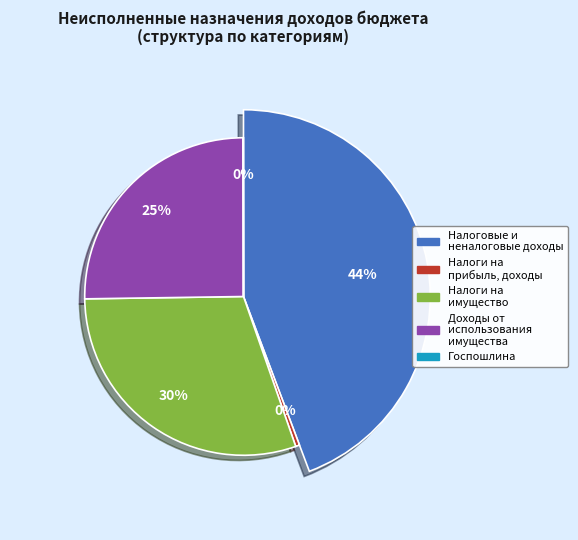

Is there a majority slice in this chart?

No